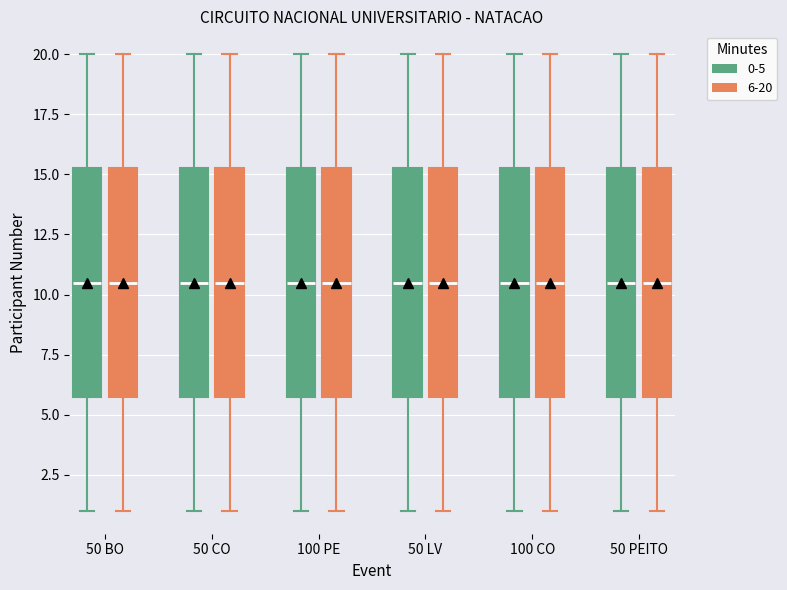

Reading left to right, transcribe this box plot: for each box, give where its median line is, the range the box spans, and where its two whiskers end, as read against the y-axis. The values are not printed on the chart, so give them approximately, as read against the axis.

50 BO (0-5): median 10.5, box 6.0 to 15.5, whiskers 1.0 to 20.0
50 BO (6-20): median 10.5, box 6.0 to 15.5, whiskers 1.0 to 20.0
50 CO (0-5): median 10.5, box 6.0 to 15.5, whiskers 1.0 to 20.0
50 CO (6-20): median 10.5, box 6.0 to 15.5, whiskers 1.0 to 20.0
100 PE (0-5): median 10.5, box 6.0 to 15.5, whiskers 1.0 to 20.0
100 PE (6-20): median 10.5, box 6.0 to 15.5, whiskers 1.0 to 20.0
50 LV (0-5): median 10.5, box 6.0 to 15.5, whiskers 1.0 to 20.0
50 LV (6-20): median 10.5, box 6.0 to 15.5, whiskers 1.0 to 20.0
100 CO (0-5): median 10.5, box 6.0 to 15.5, whiskers 1.0 to 20.0
100 CO (6-20): median 10.5, box 6.0 to 15.5, whiskers 1.0 to 20.0
50 PEITO (0-5): median 10.5, box 6.0 to 15.5, whiskers 1.0 to 20.0
50 PEITO (6-20): median 10.5, box 6.0 to 15.5, whiskers 1.0 to 20.0